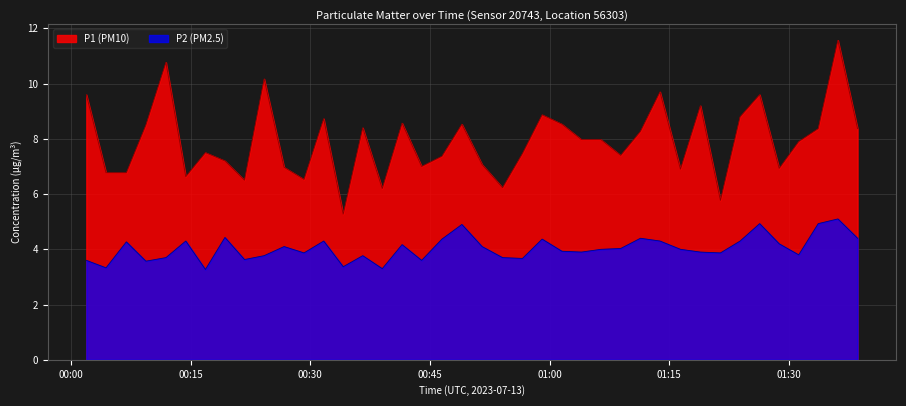

Rank the series by their average value, from lowest to highest.

P2 (PM2.5), P1 (PM10)